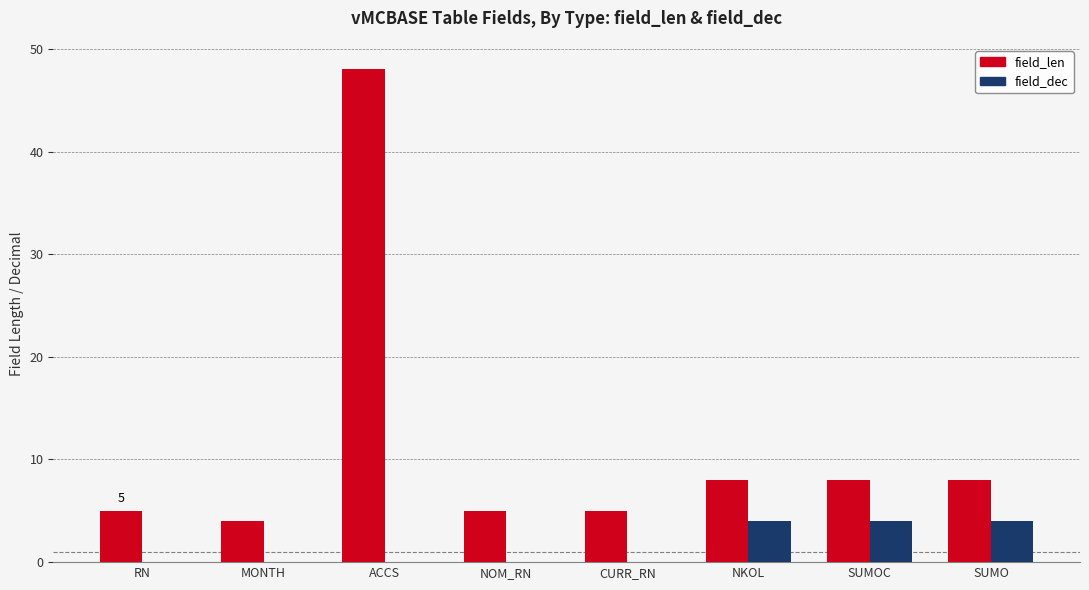

Which series changed the most between CURR_RN and SUMOC?

field_dec